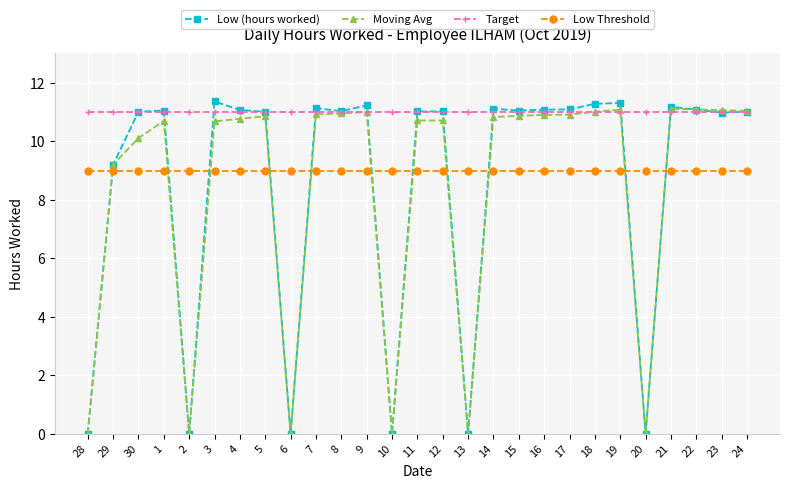

At which category does Moving Avg reach its first local peak?

1